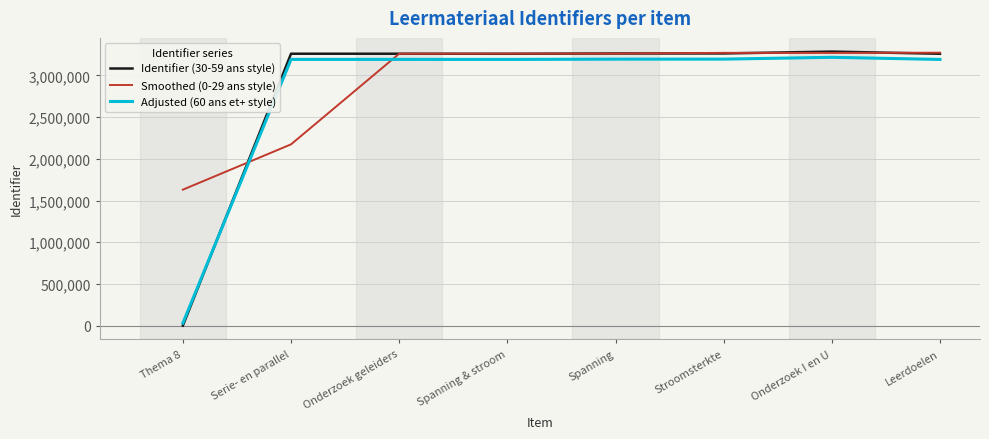

What position from the right is Onderzoek geleiders?

6